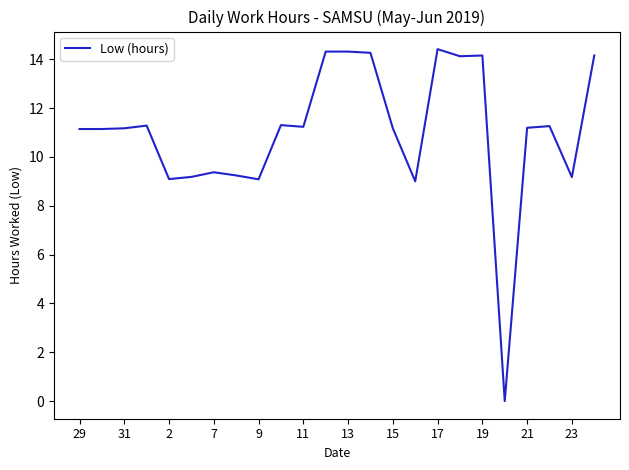

How many interior local valleys (lower than both neighbors) does the data have?

7